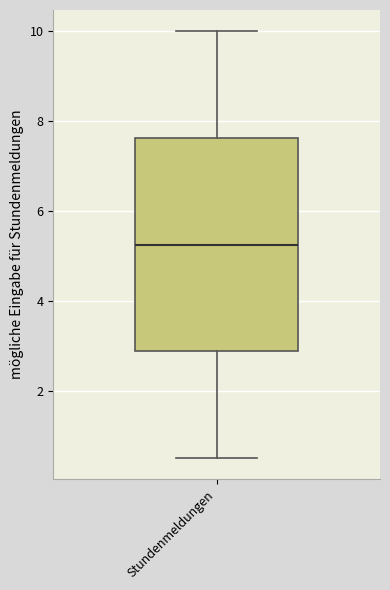

Read this box plot against the y-axis: the position of the median line, the range covered by the box, and the ends of both whiskers. The values are not printed on the chart, so give them approximately, as read against the axis.

median 5.2, box 2.8 to 7.6, whiskers 0.6 to 10.0